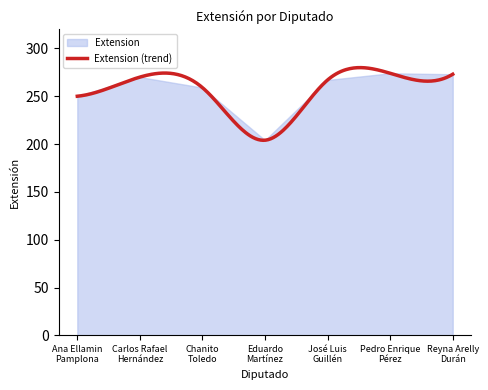

What is the label of the 4th point from the right?

Eduardo
Martínez